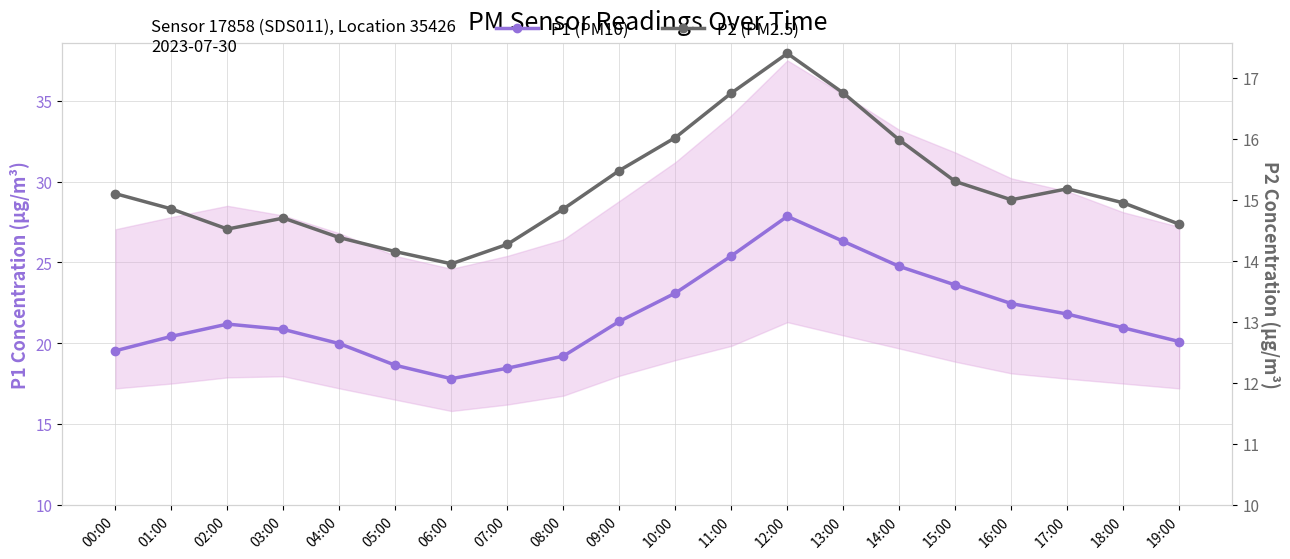

At which label does P2 (PM2.5) reach its peak?

12:00